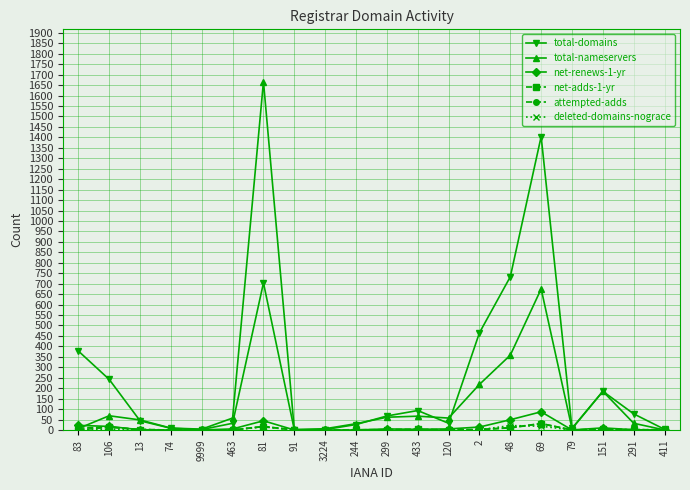

What is the total value across all series at 120?

95